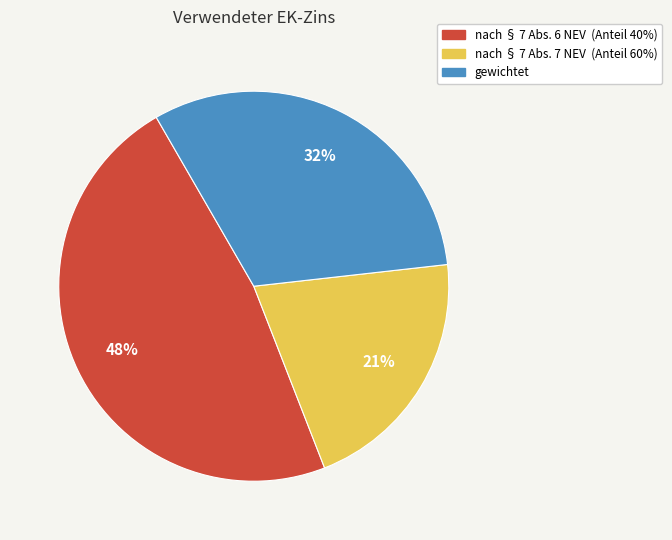

How many segments does this pie chart have?

3